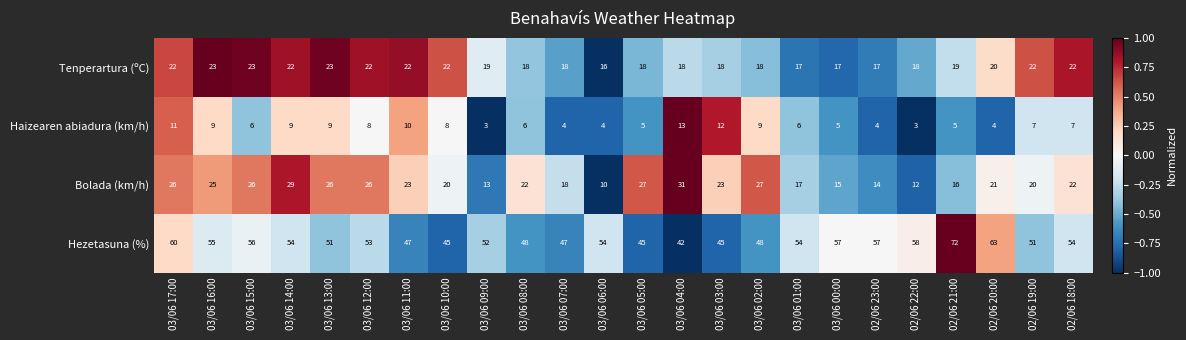

What is the sum of the Bolada (km/h) values at 03/06 12:00 and 03/06 16:00?

51